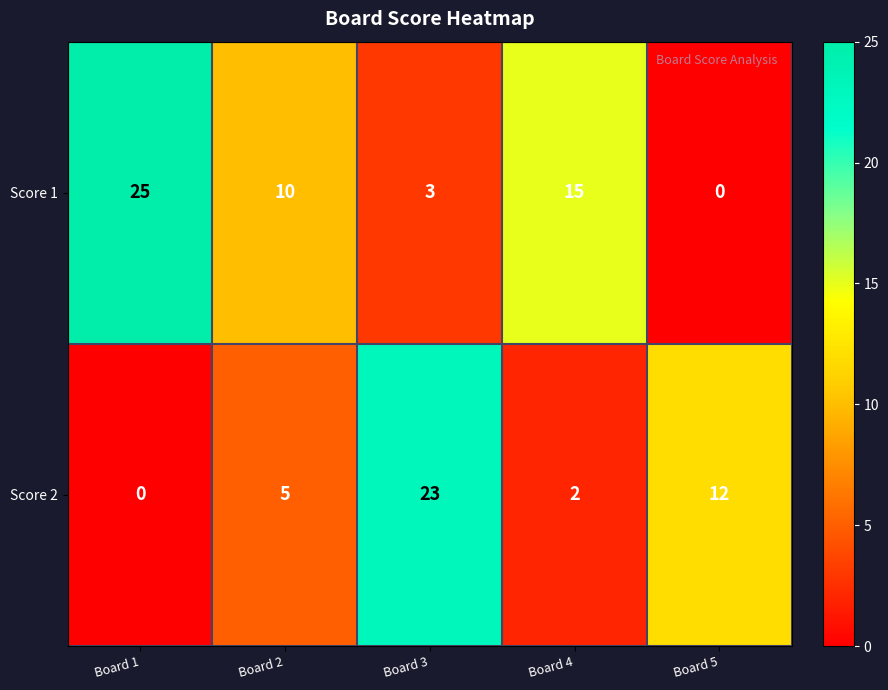

Which series has the largest range (max minus min)?

Score 1